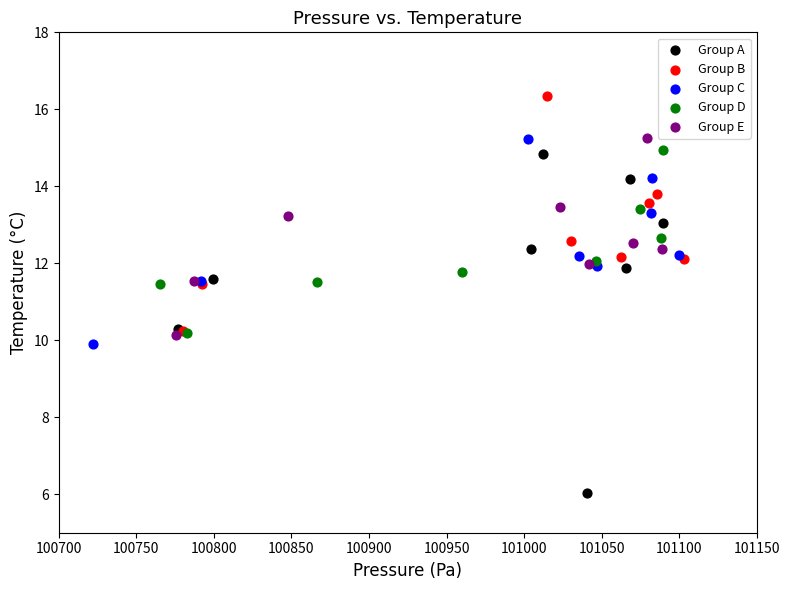

Which series has the widest spread of Y values?

Group A